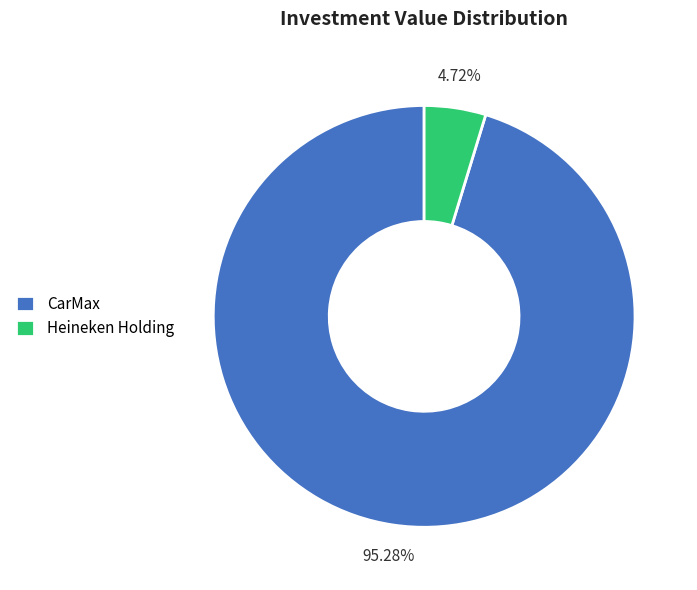

To the nearest percent, what is the difference between the largest and smallest slice percentages?

91%